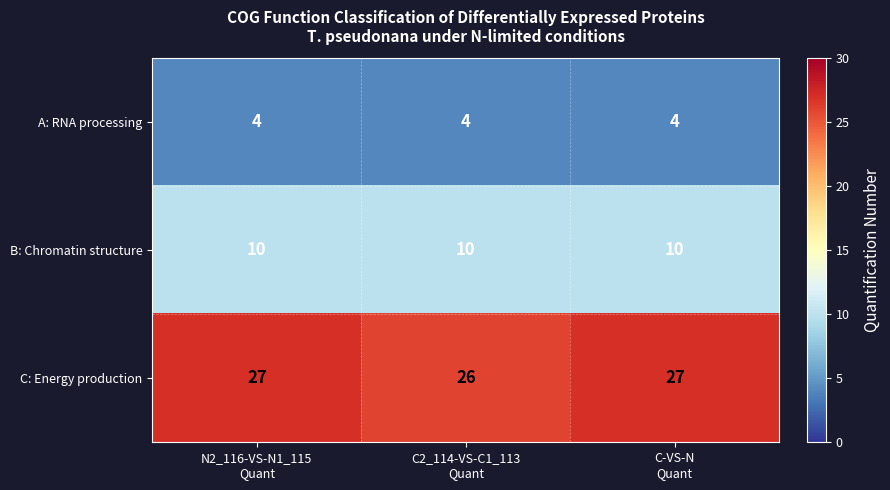

At N2_116-VS-N1_115
Quant, list the series in order from largest to smallest.

C: Energy production, B: Chromatin structure, A: RNA processing